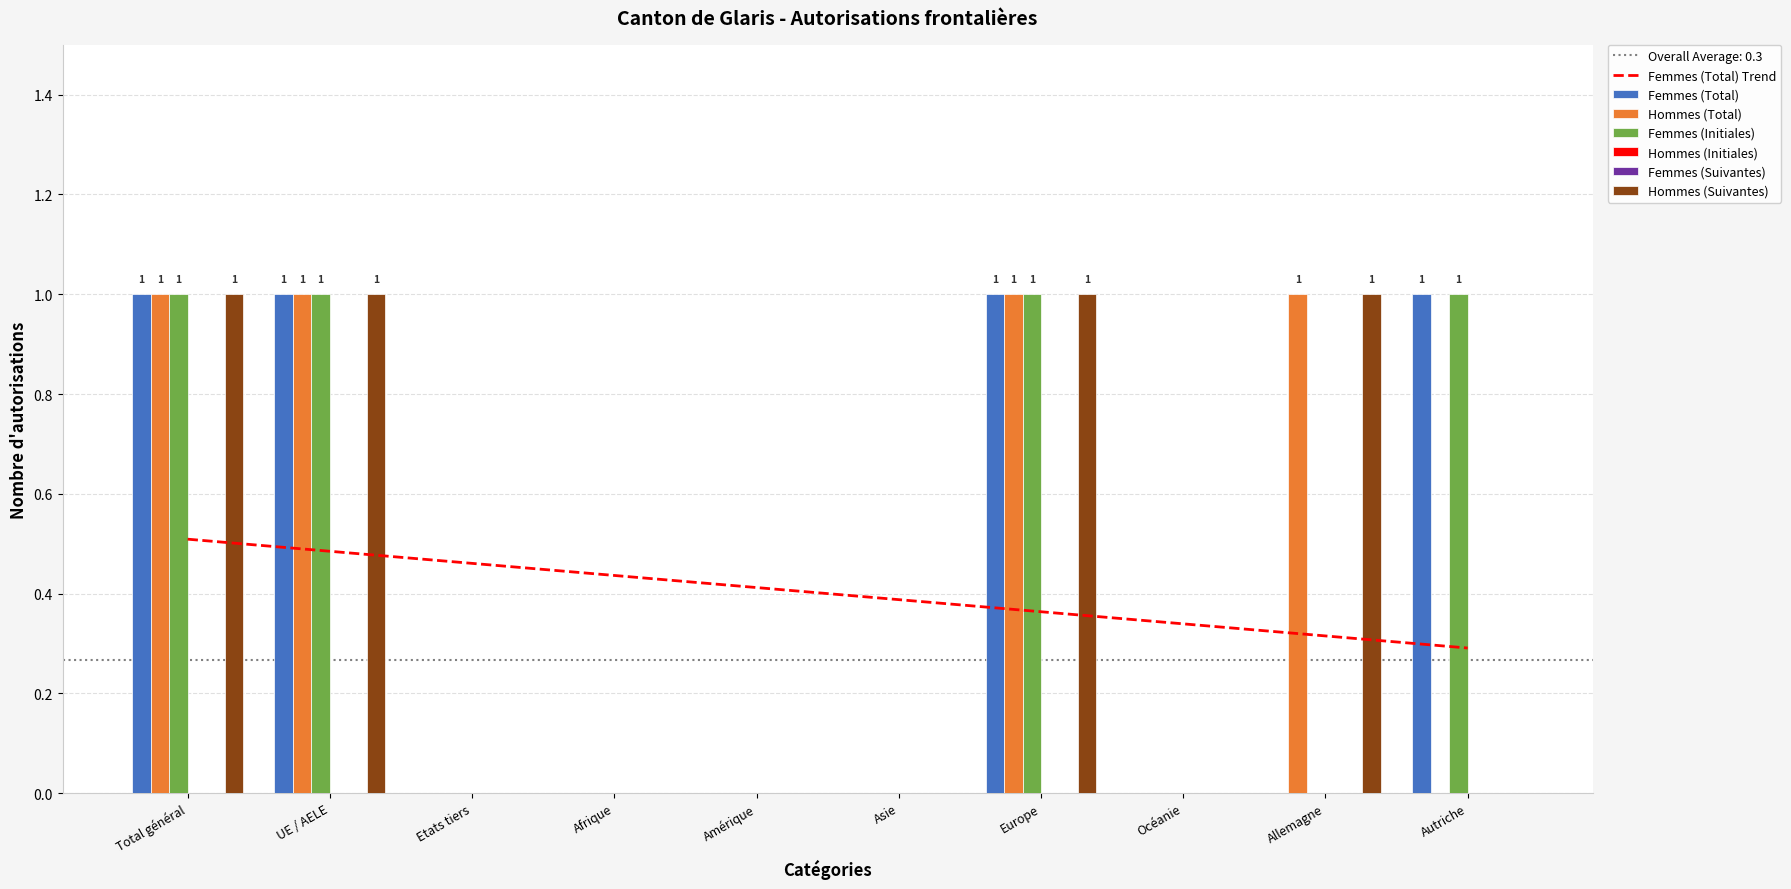

How many series are shown in this chart?

4